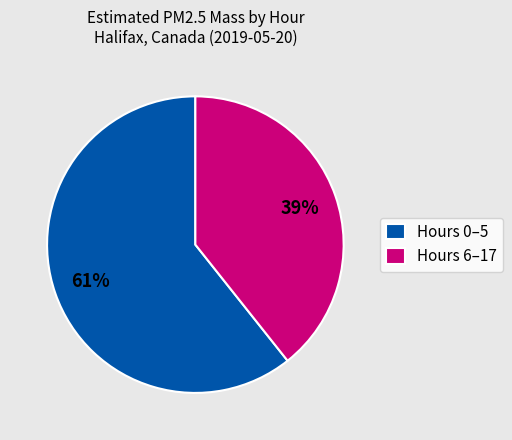

Which has a higher value, Hours 6–17 or Hours 0–5?

Hours 0–5